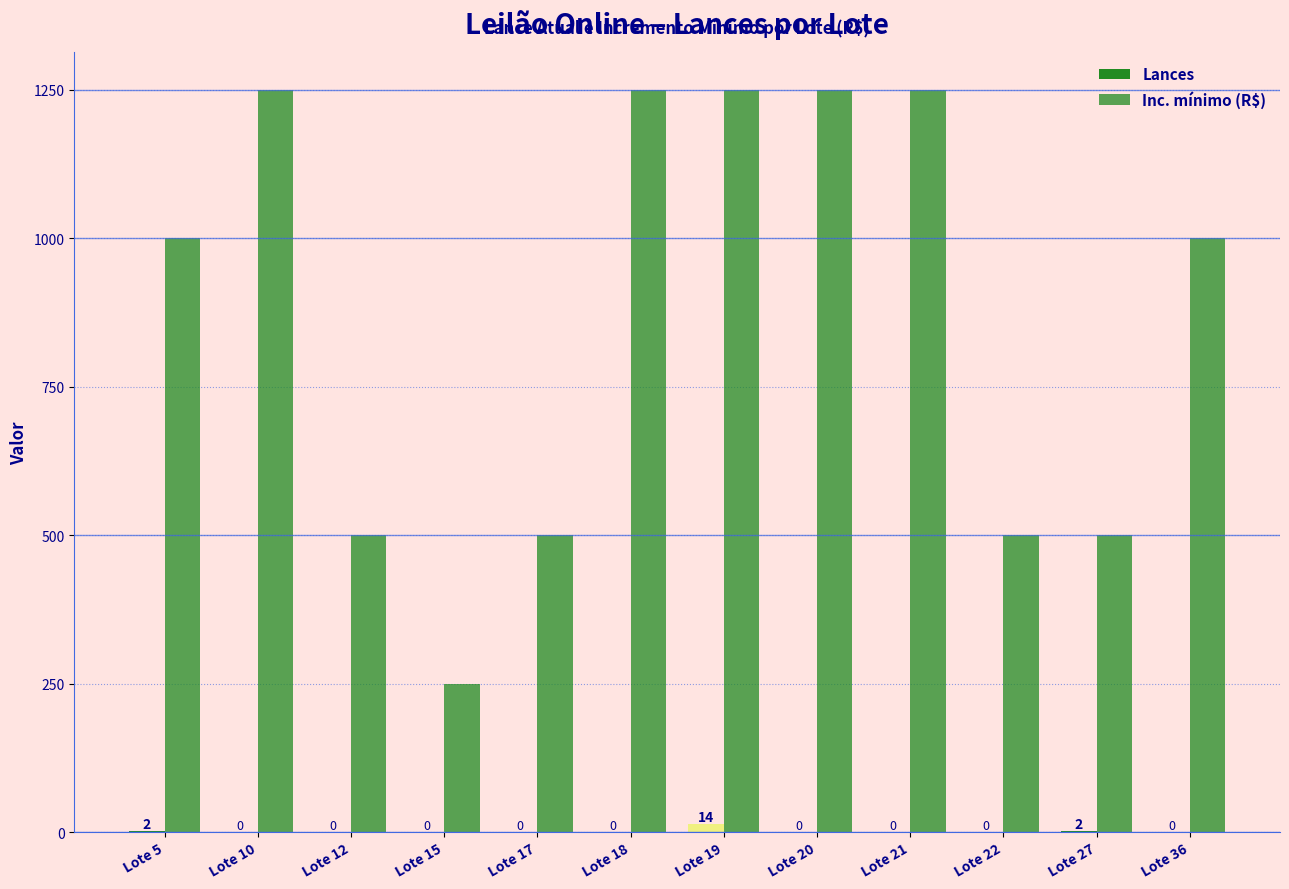

Are the bars horizontal?

No